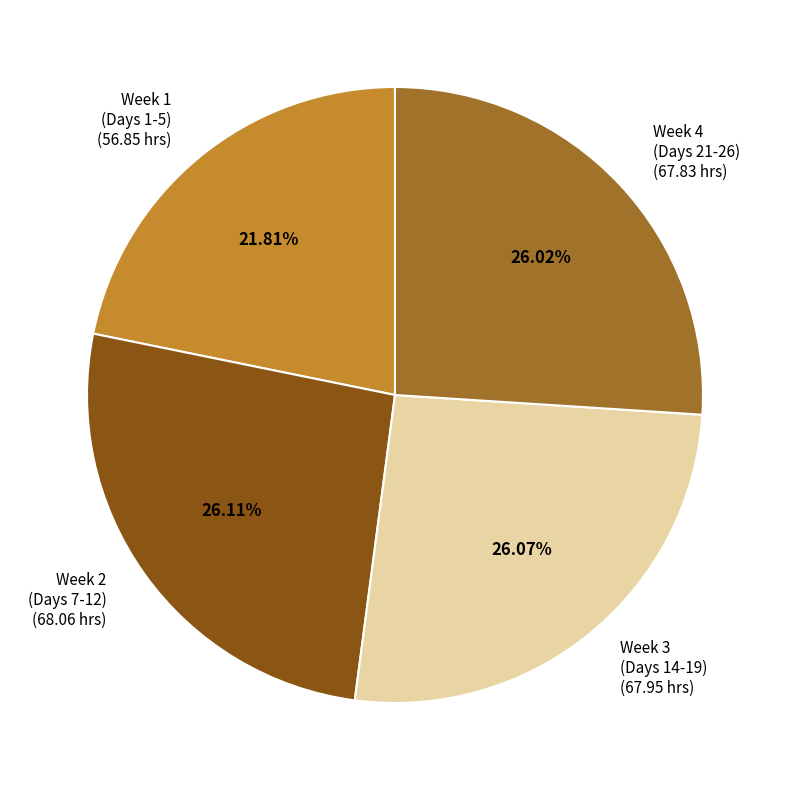

How many slices are in this pie chart?

4